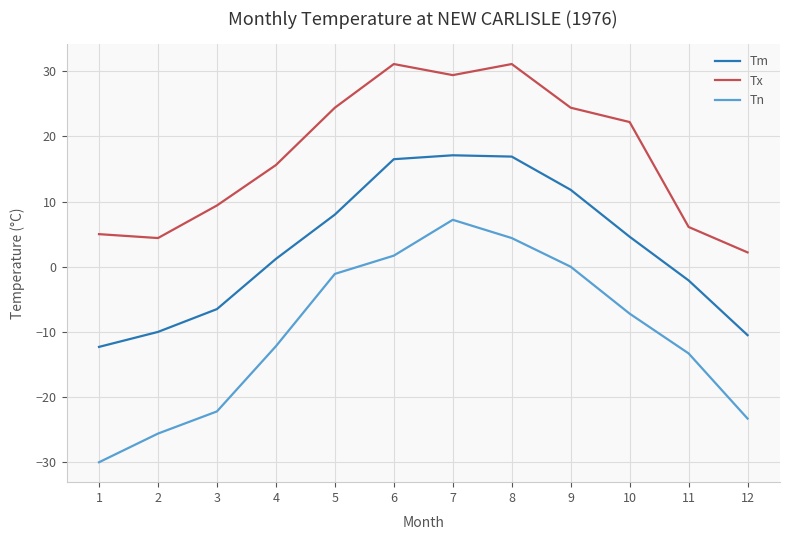

At how many categories does at least one series exceed 1?

12